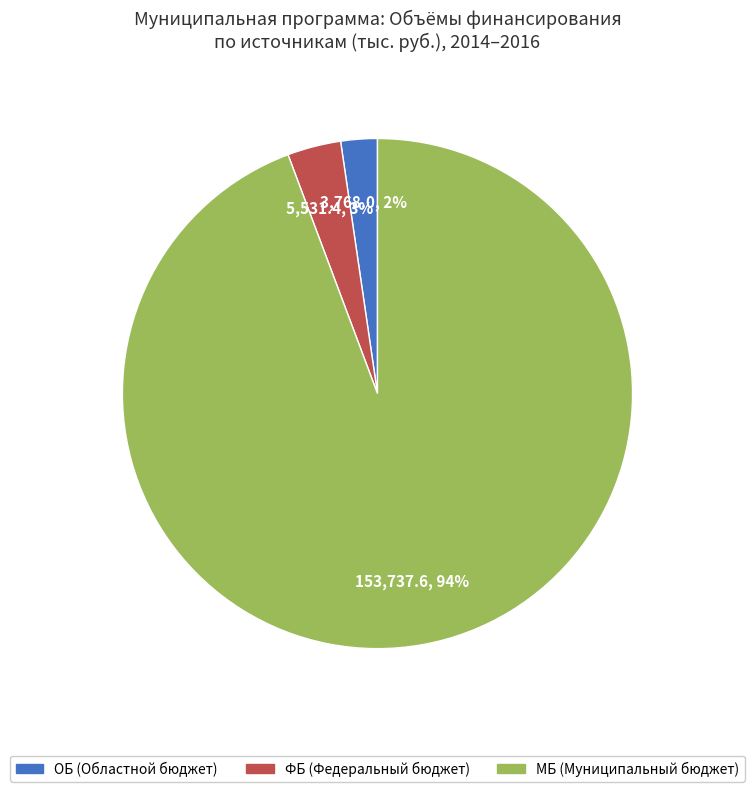

To the nearest percent, what is the average slice percentage?

33%